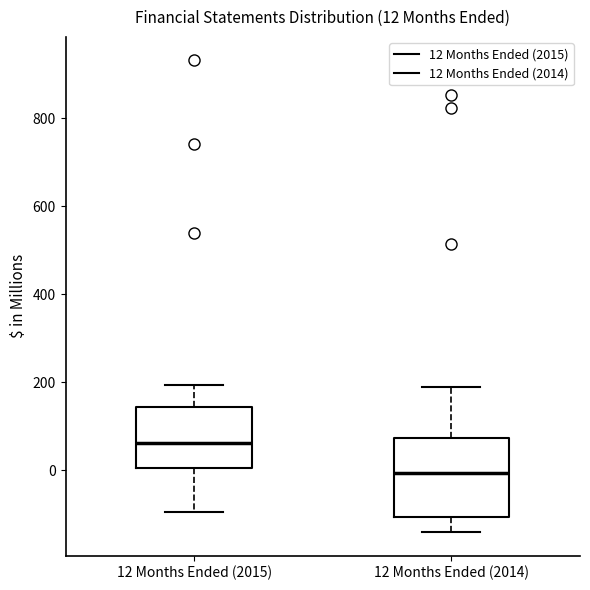

Comparing the boxes themselves (not the whiskers), which one is the tallest?

12 Months Ended (2014)